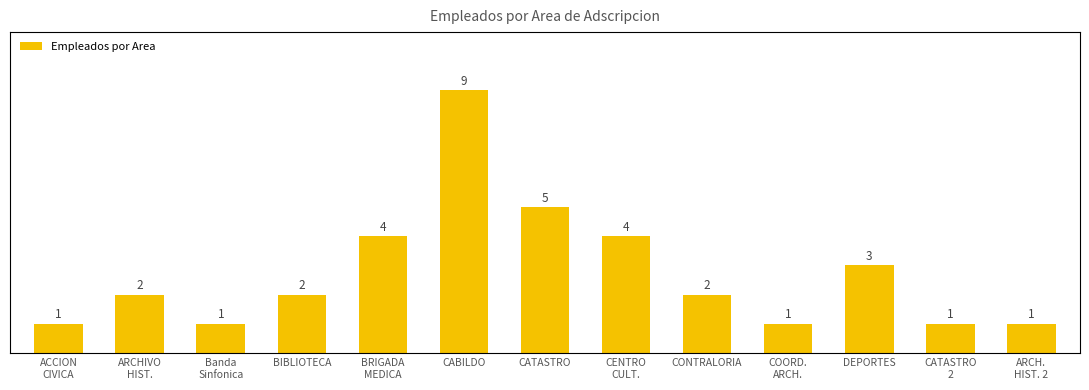

List the labels in order of value, largest first.

CABILDO, CATASTRO, BRIGADA
MEDICA, CENTRO
CULT., DEPORTES, ARCHIVO
HIST., BIBLIOTECA, CONTRALORIA, ACCION
CIVICA, Banda
Sinfonica, COORD.
ARCH., CATASTRO
2, ARCH.
HIST. 2